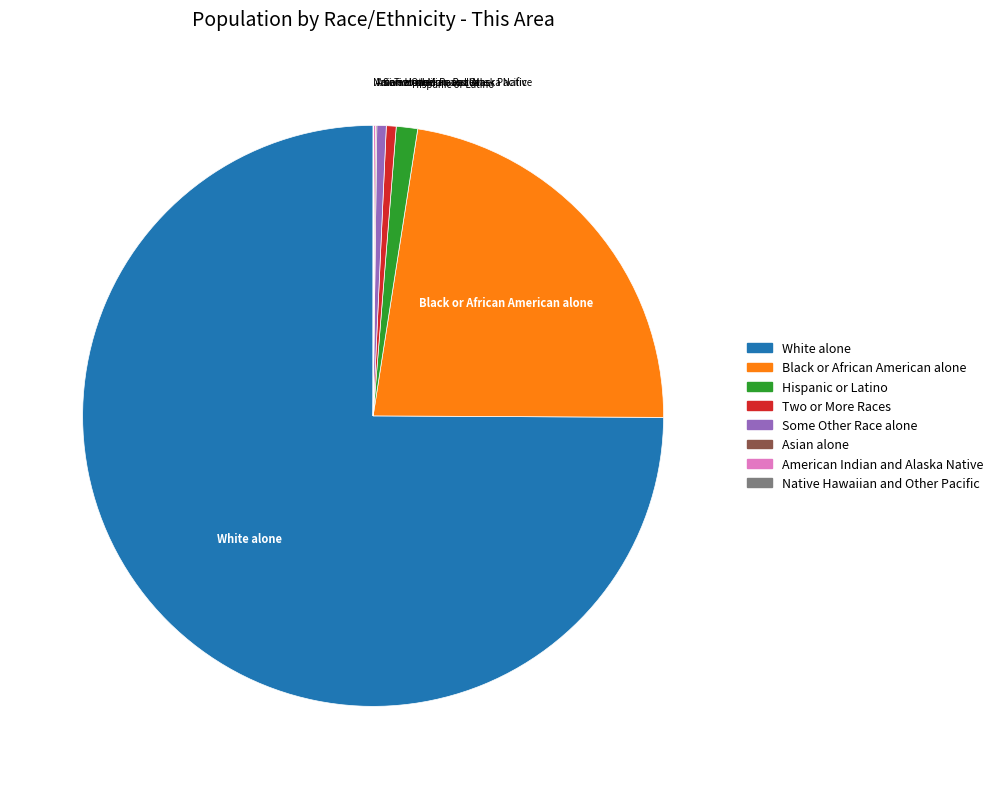

Which slice represents more than half of the pie?

White alone